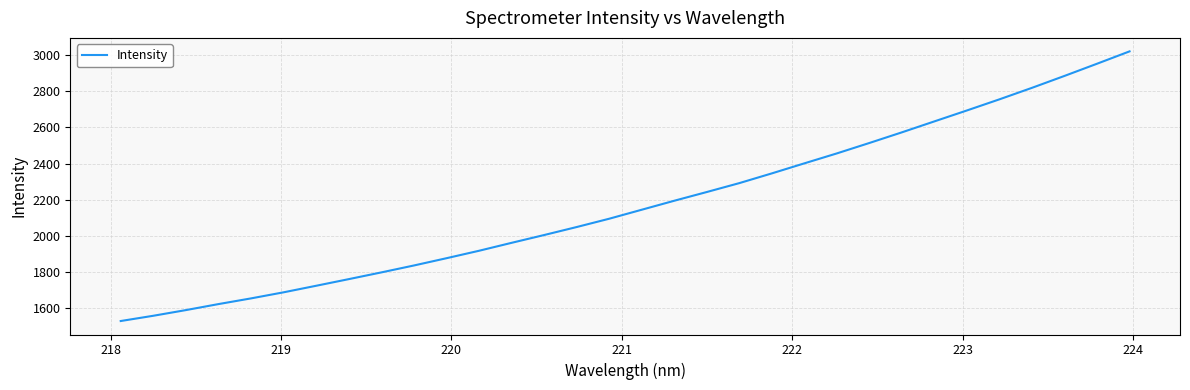

What is the minimum value shown in the chart?

1530.2